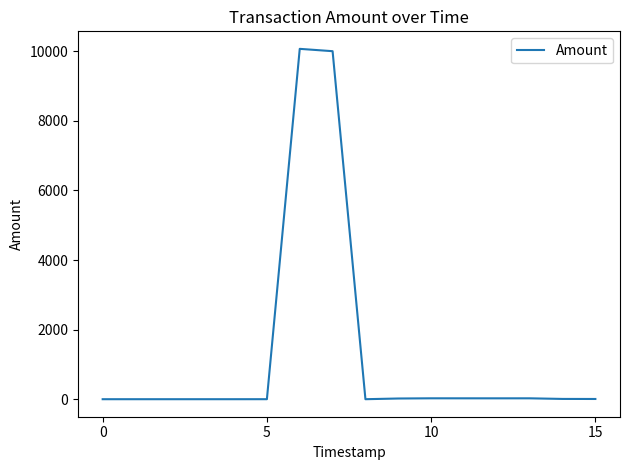

What is the maximum value shown in the chart?

10068.3